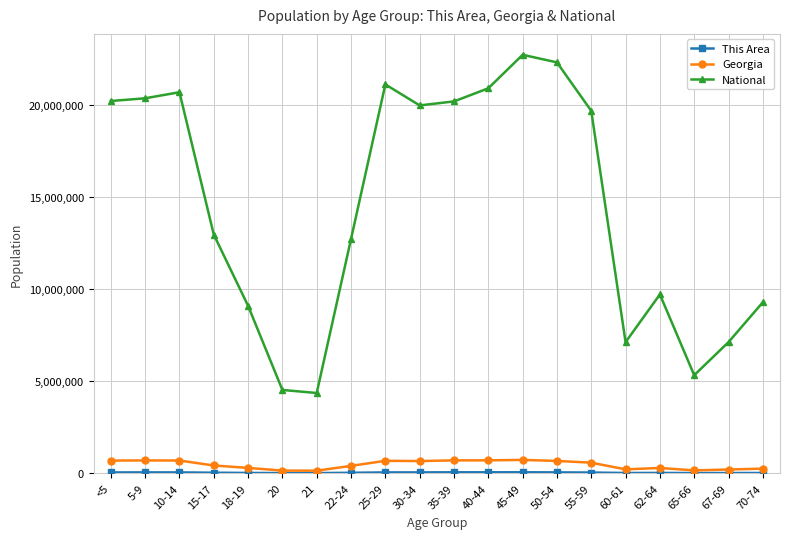

The National series shows 4453902 at 67-69. True or false?

False